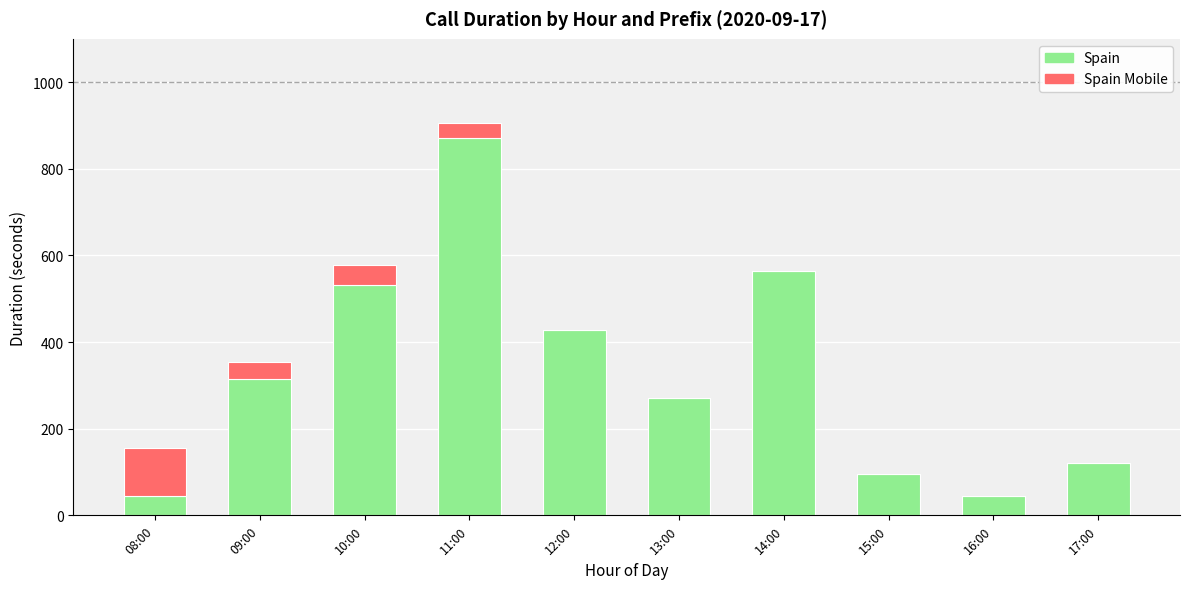

The value of Spain at 09:00 is 314. True or false?

True